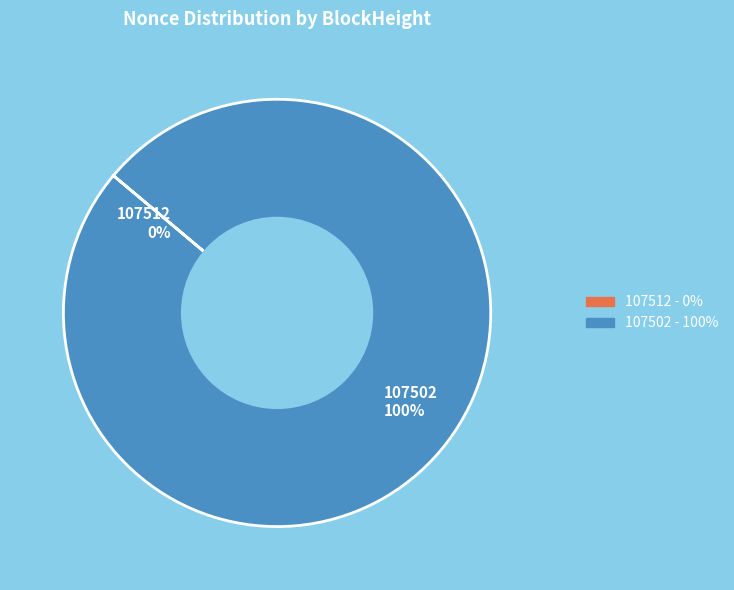

What portion of the pie excludes 107512?

100.0%